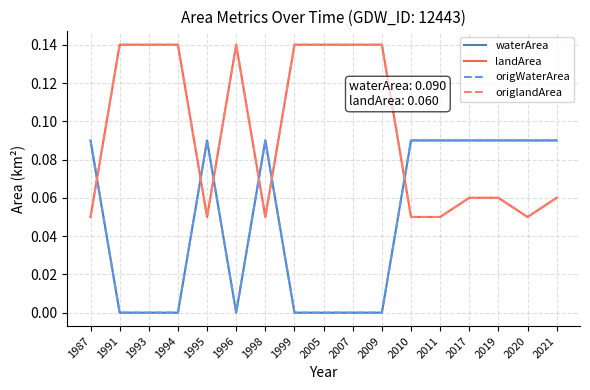

What is the difference between the maximum and minimum values in the origWaterArea series?

0.1